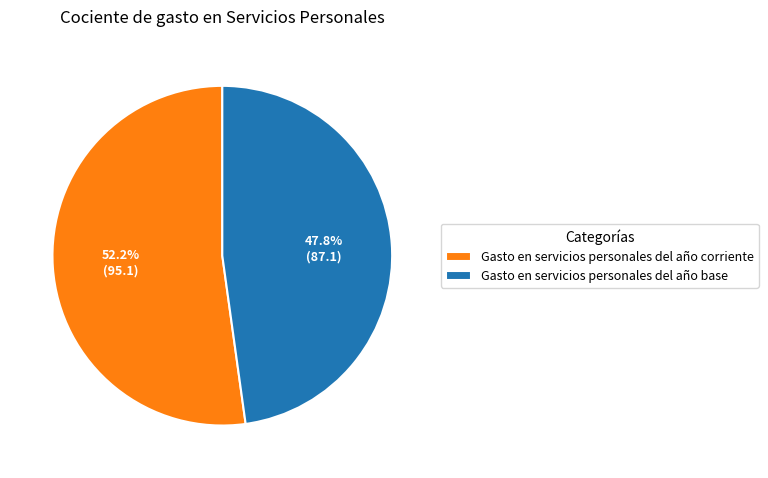

The Gasto en servicios personales del año base slice represents 48% of the pie. True or false?

True